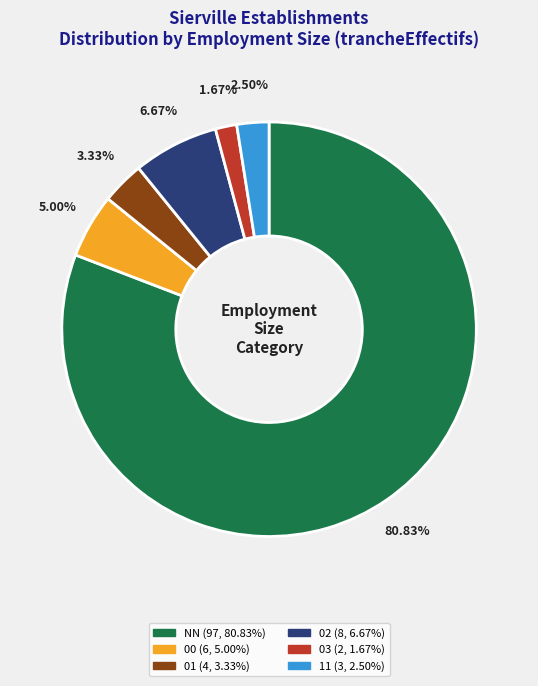

Which category has the smallest portion of the pie?

03